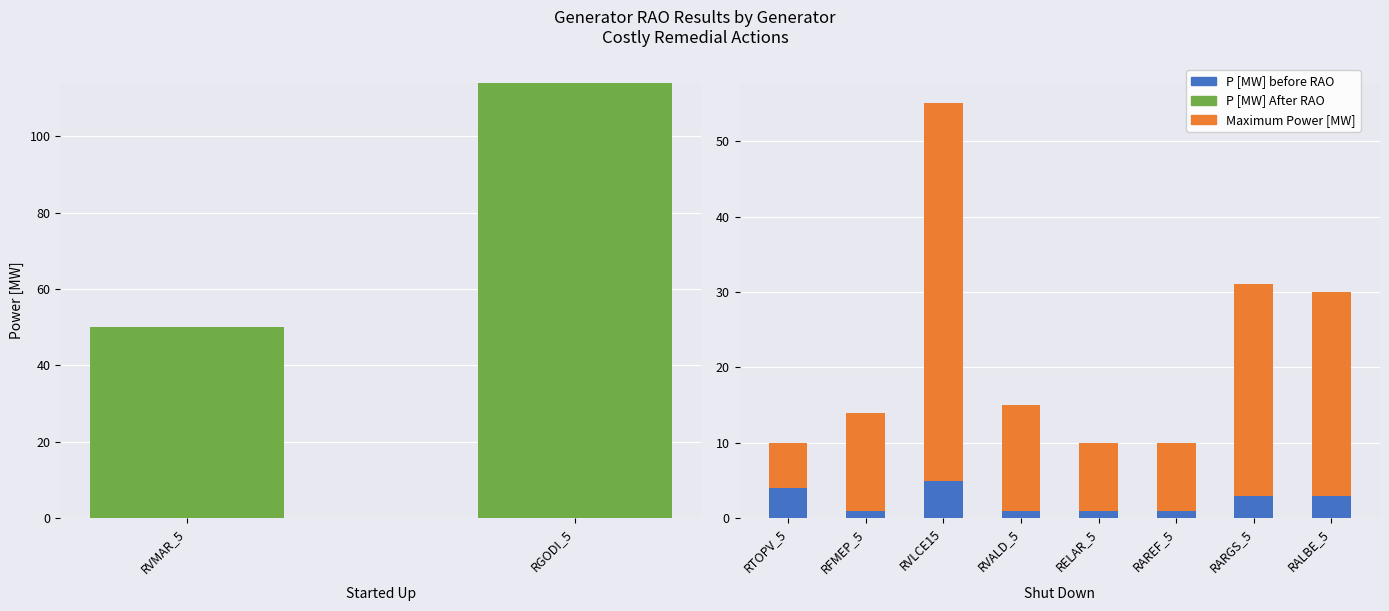

At which category is the sum across all series the highest?

RVLCE15